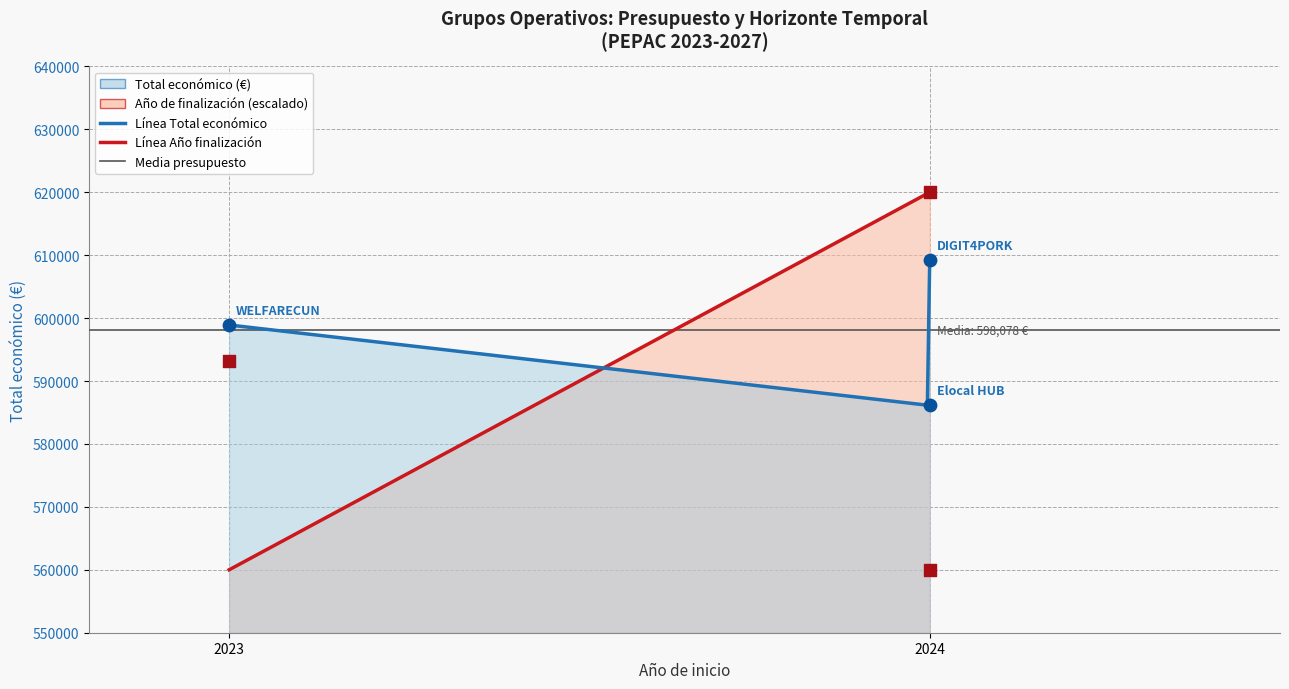

What is the change in value from 2023 to 2024?

+10297